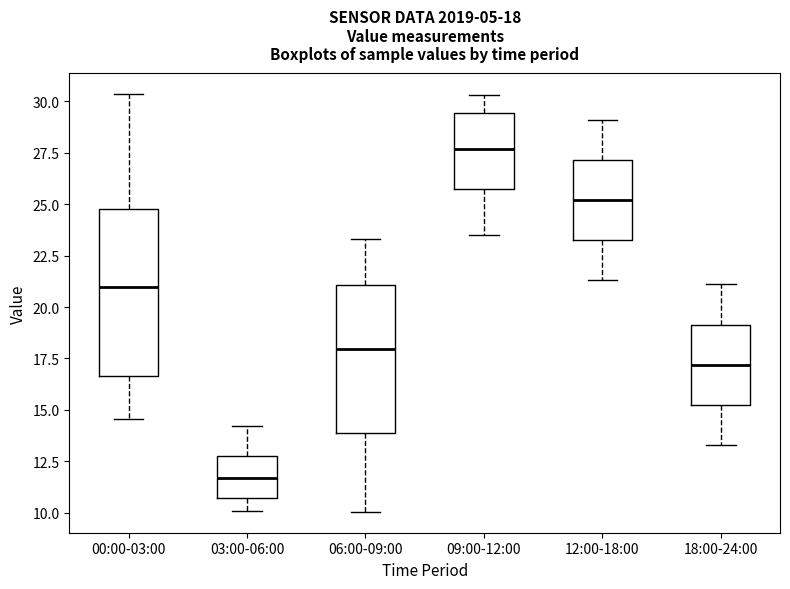

Which box is the tallest, from its lower edge to its upper edge?

00:00-03:00